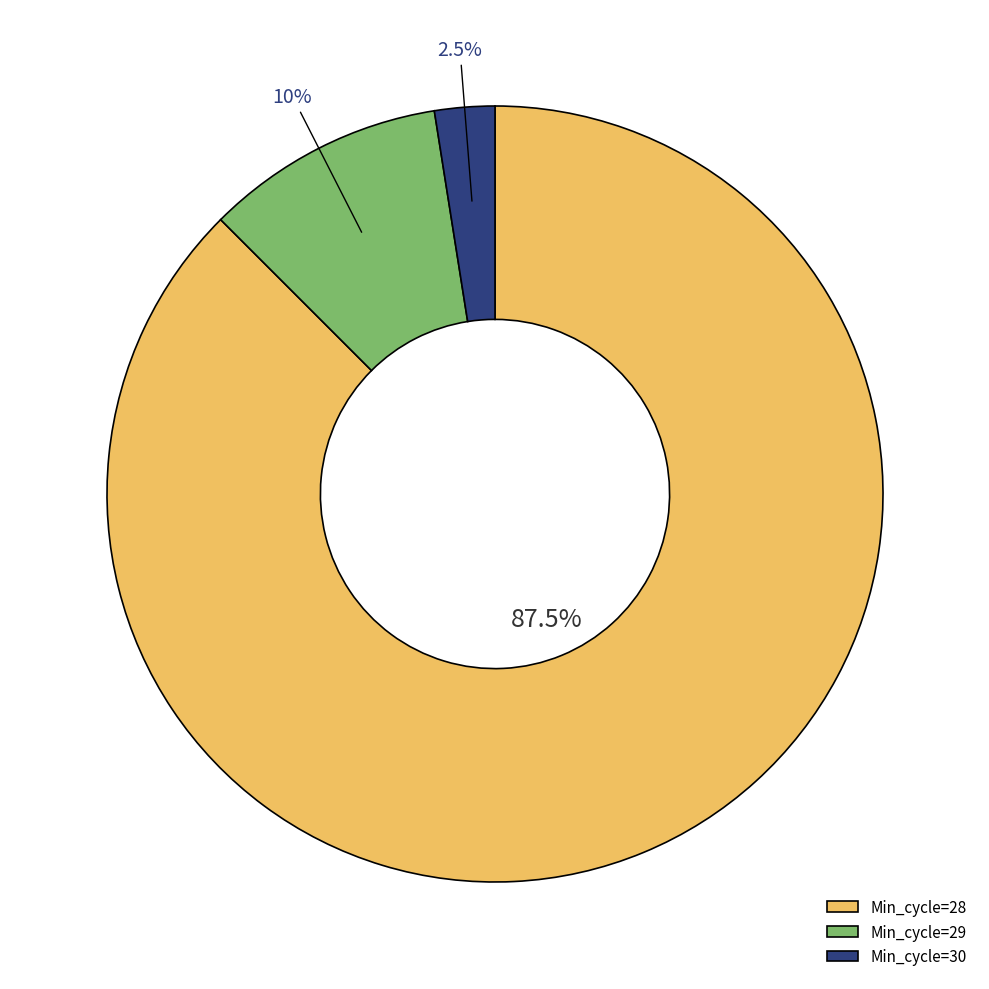

How many slices are in this pie chart?

3